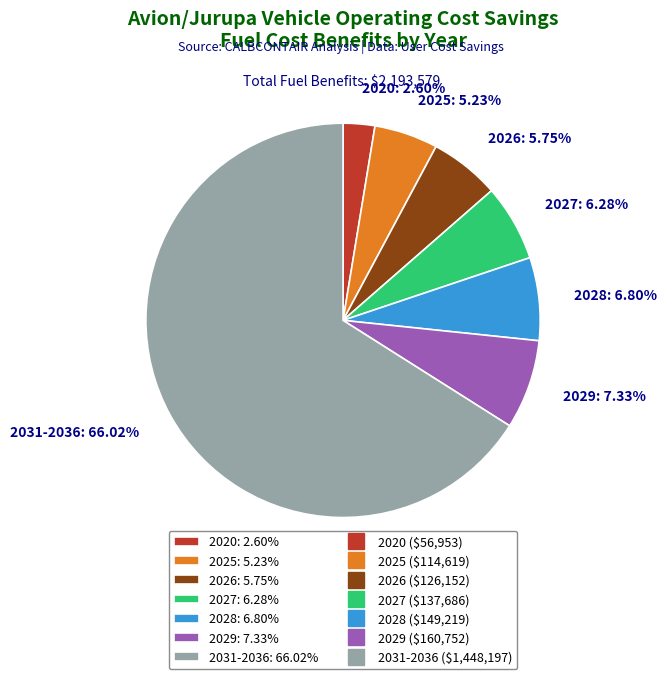

To the nearest percent, what is the average slice percentage?

14%